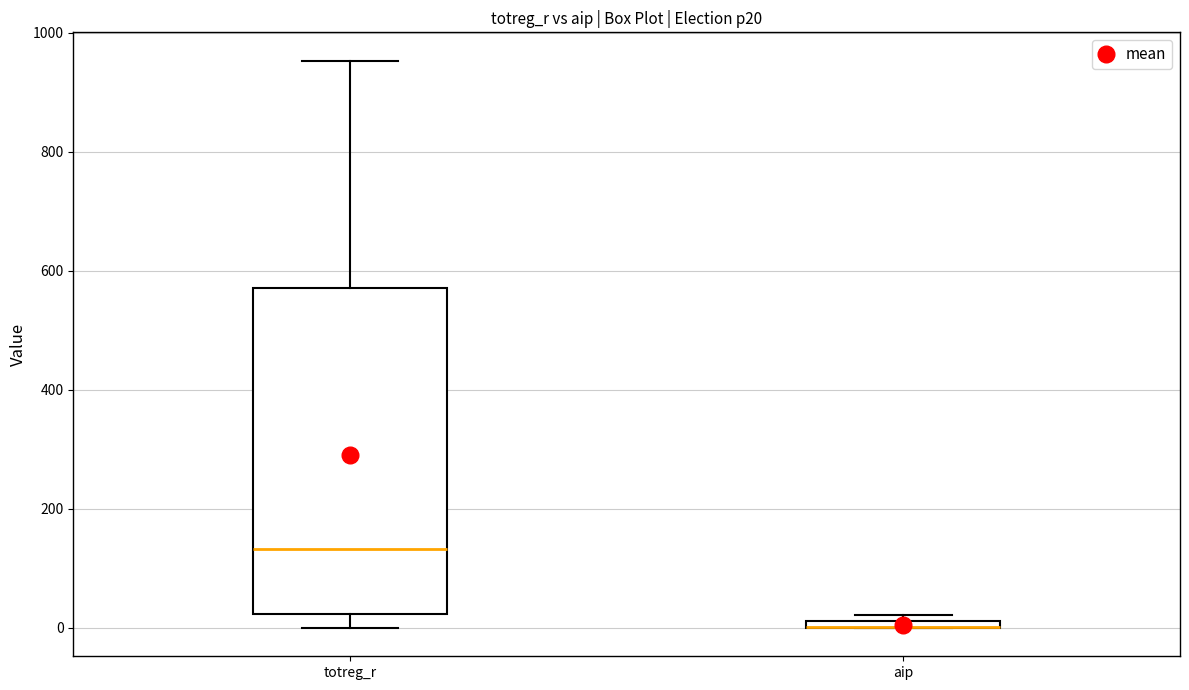

Comparing the boxes themselves (not the whiskers), which one is the tallest?

totreg_r